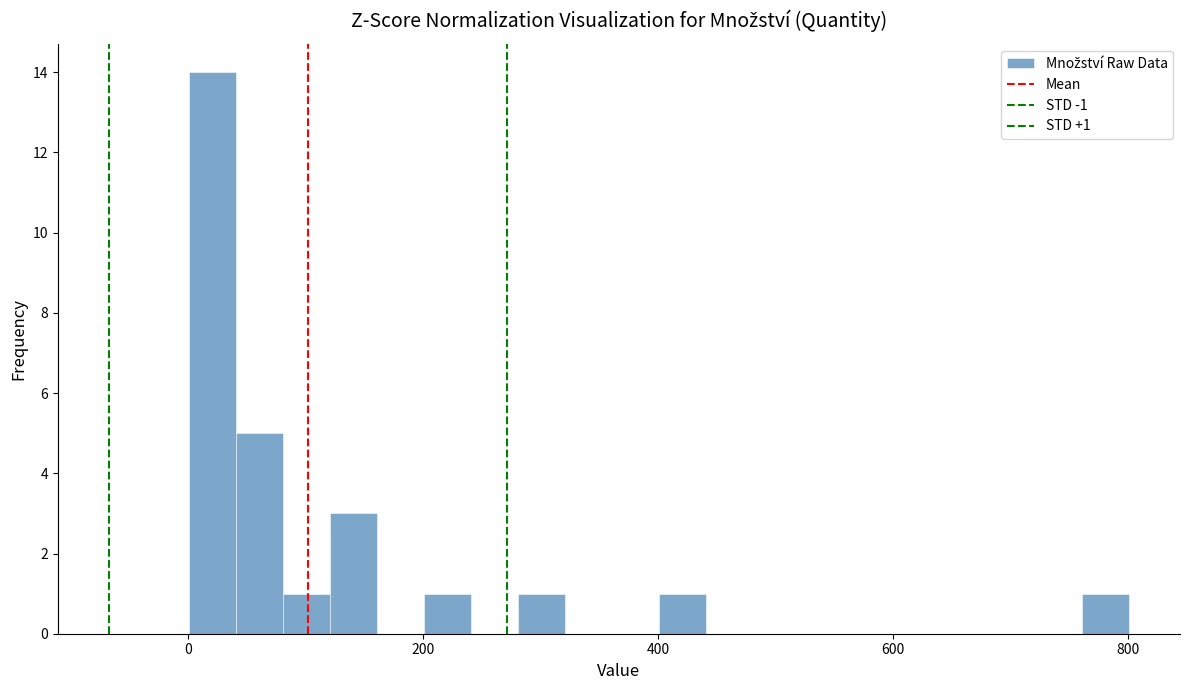

Around what value on the x-axis is the tallest bar? Give the approximate position of its centre, as read against the axis.

20